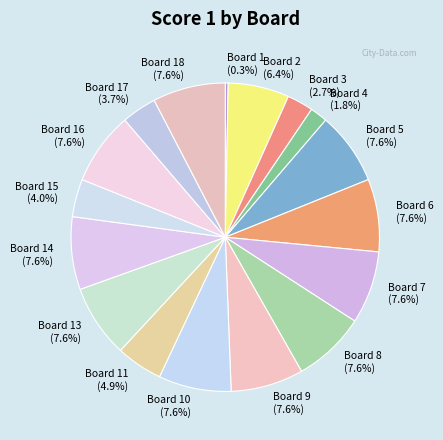

Which slice is the smallest?

Board 1 (0.3%)